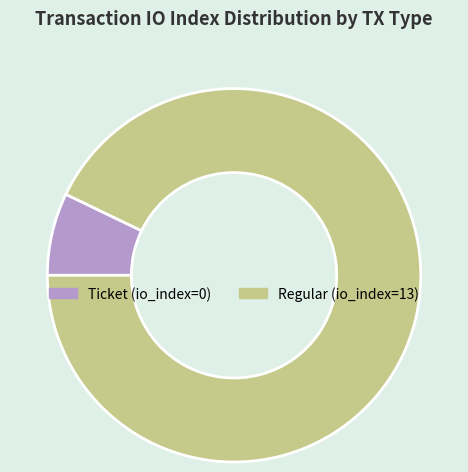

Rank the categories by value from lowest to highest.

Ticket (io_index=0), Regular (io_index=13)